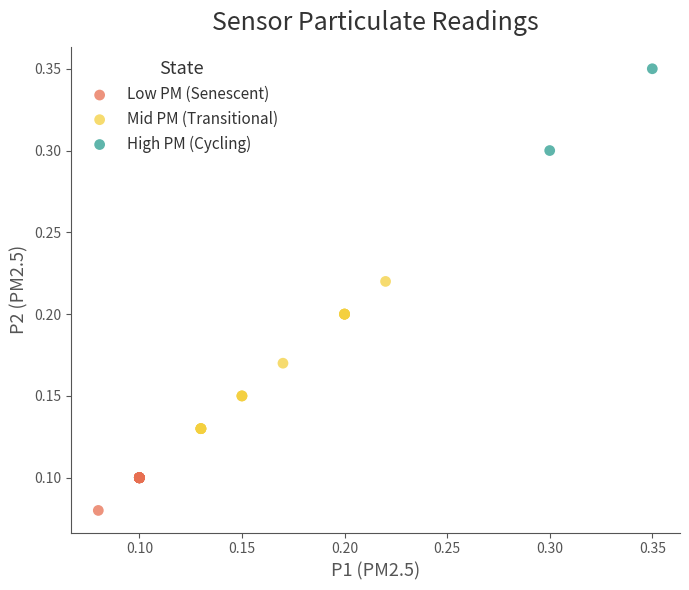

Which series contains the highest Y value?

High PM (Cycling)